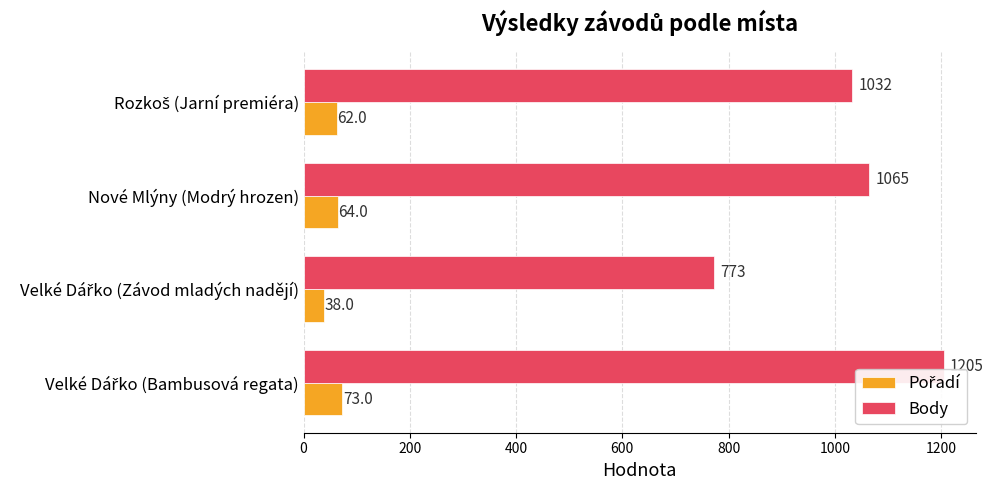

What is the average value of the Body series?

1019